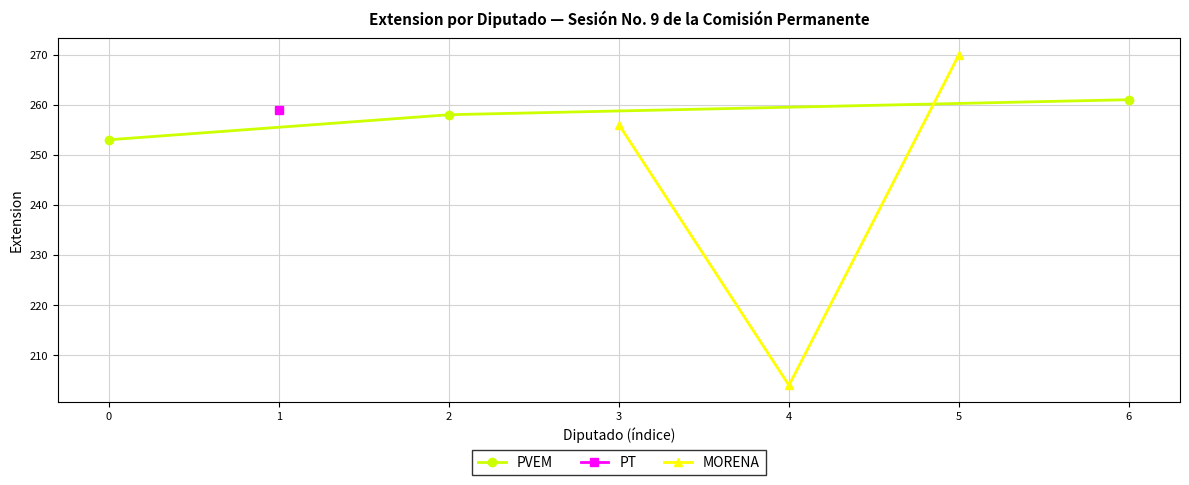

Rank the categories by PVEM value from lowest to highest.

0, 2, 6